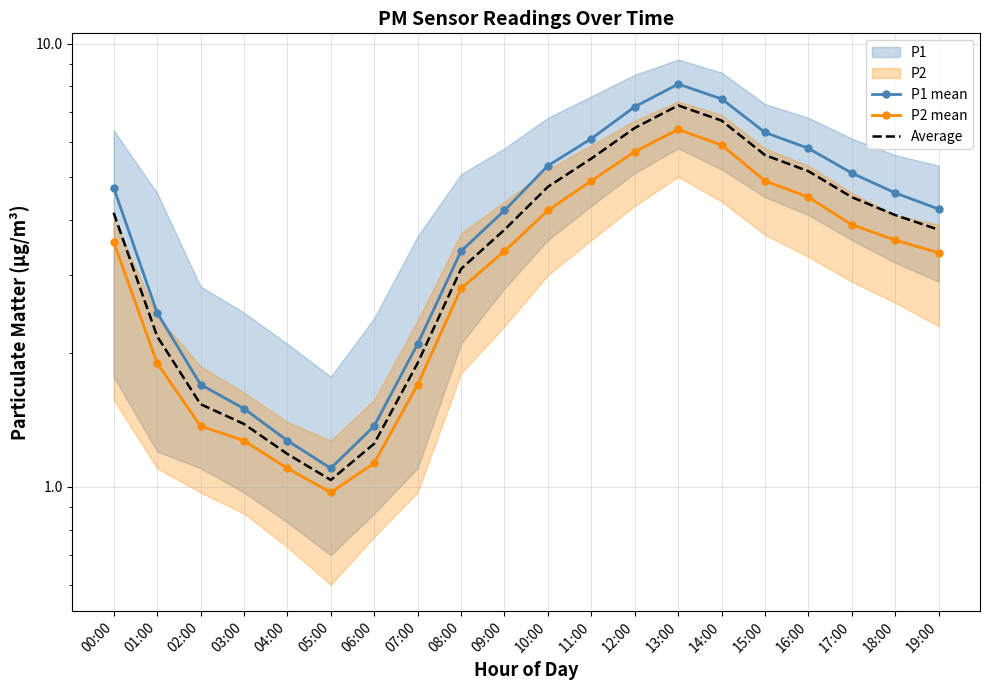

List the series in order of their overall mean, highest first.

P1 mean, Average, P2 mean